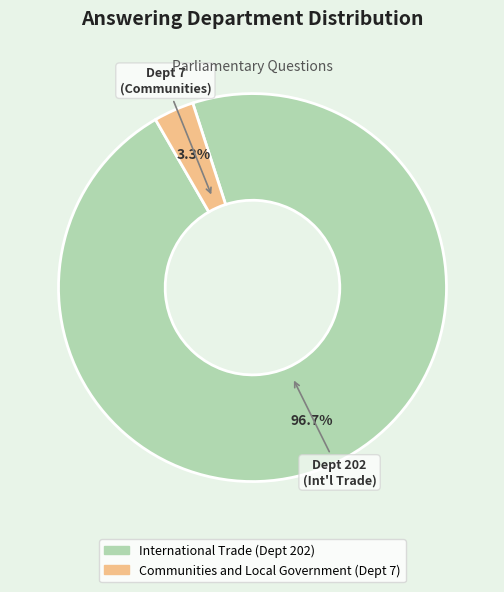

Is there a majority slice in this chart?

Yes